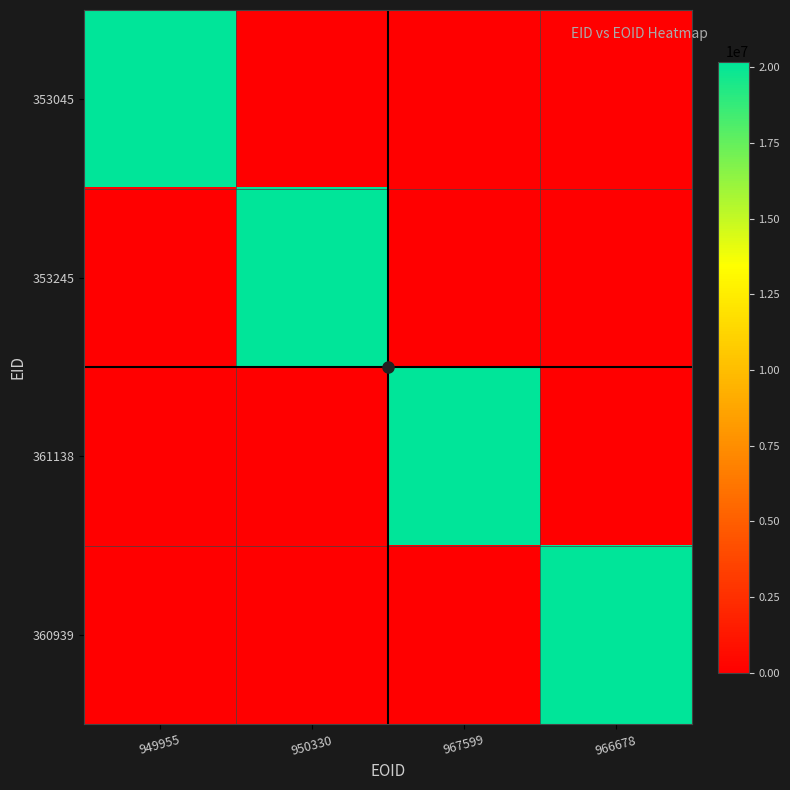

Count the number of data series in this chart.

4